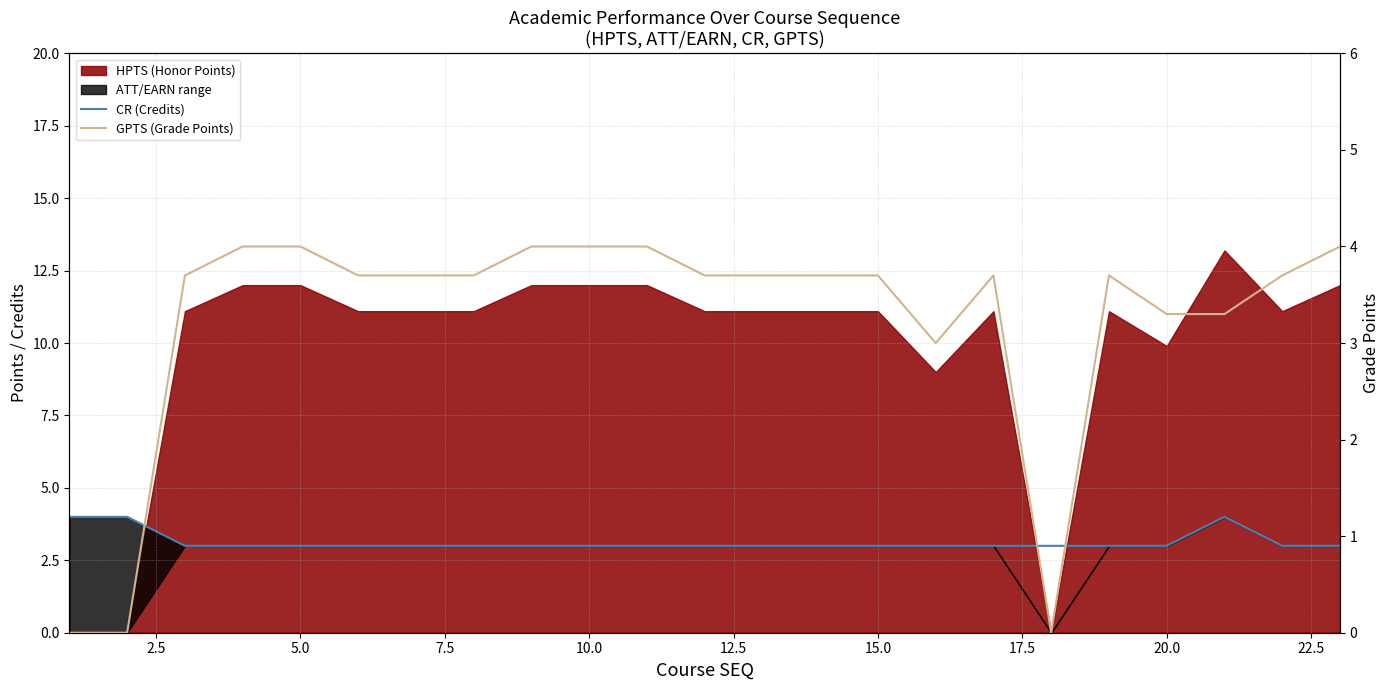

After their last crossing, which series has the higher values: GPTS (Grade Points) or CR (Credits)?

GPTS (Grade Points)